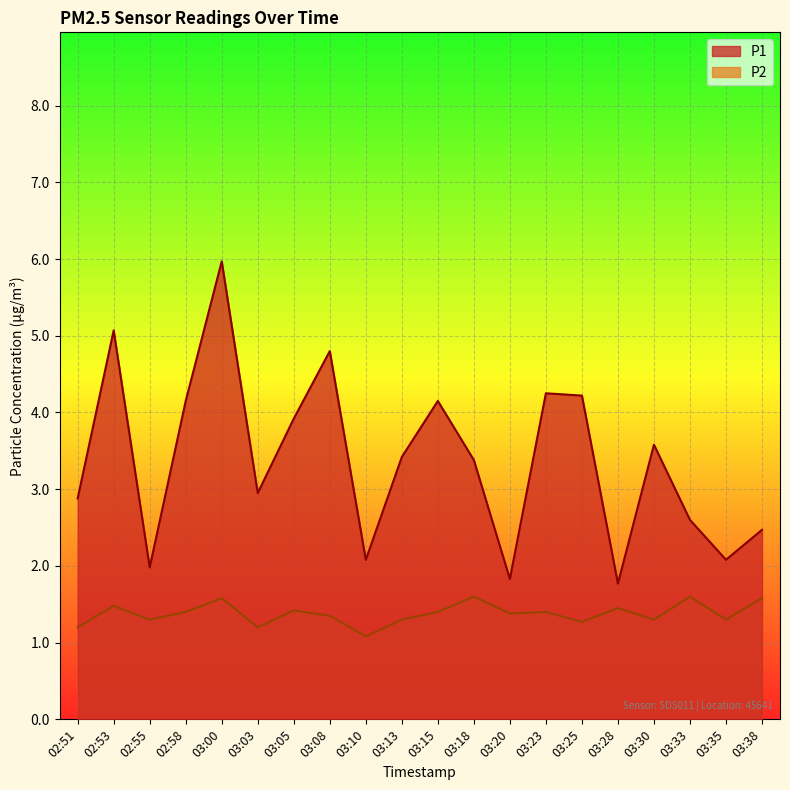

How many P2 values are between 1 and 2?

20